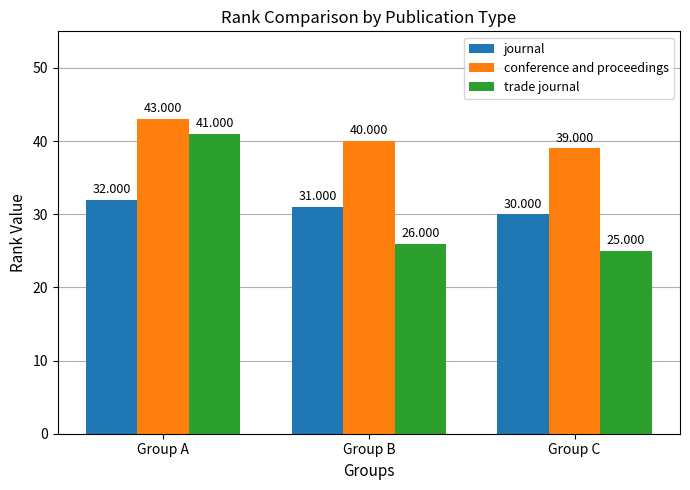

Which series has the widest spread of values?

trade journal